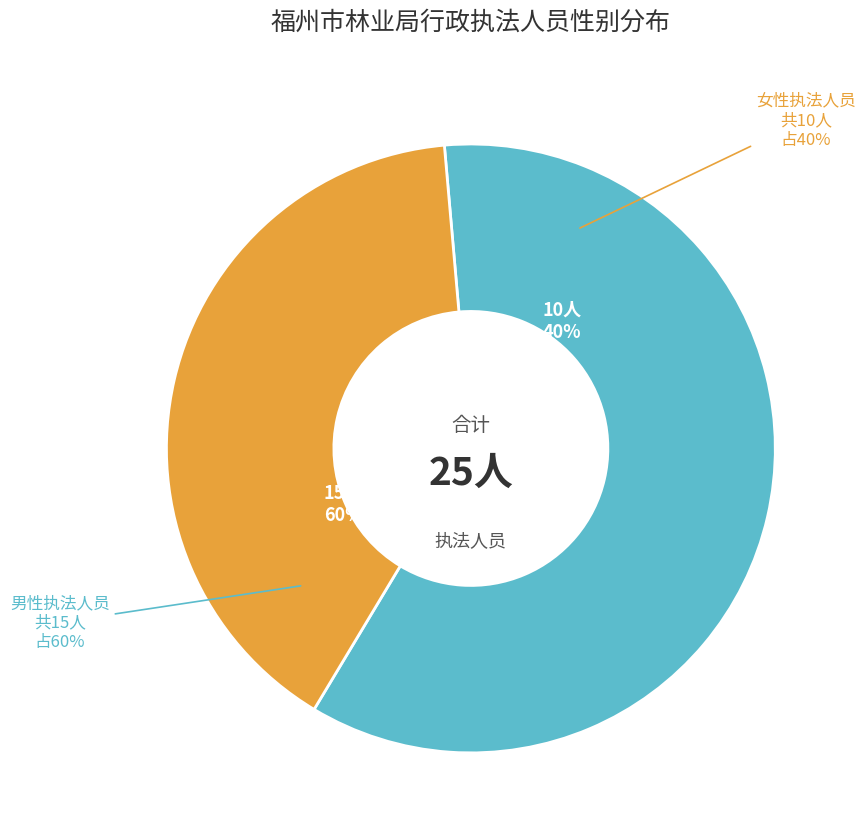

What is the smallest slice in the pie chart?

女